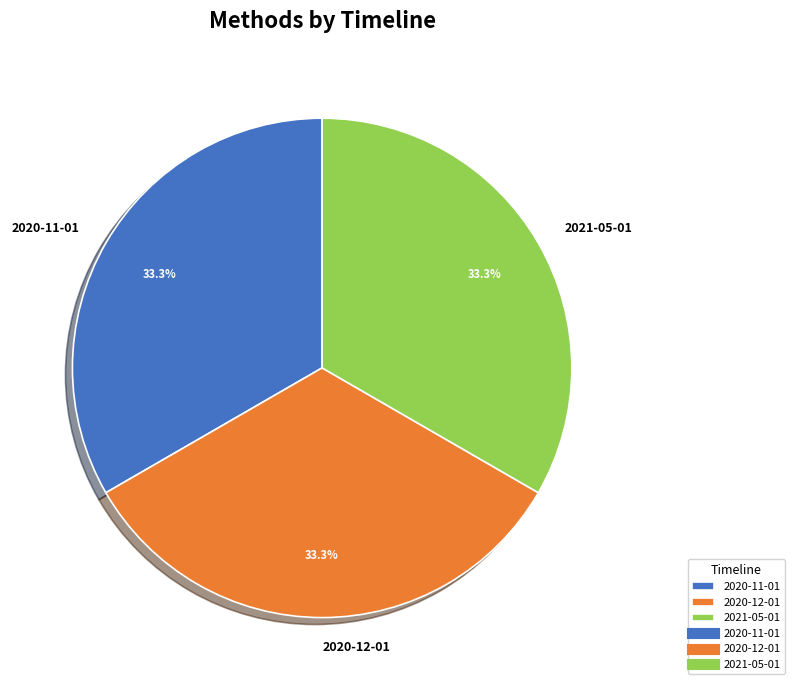

Count the number of slices in the pie.

3